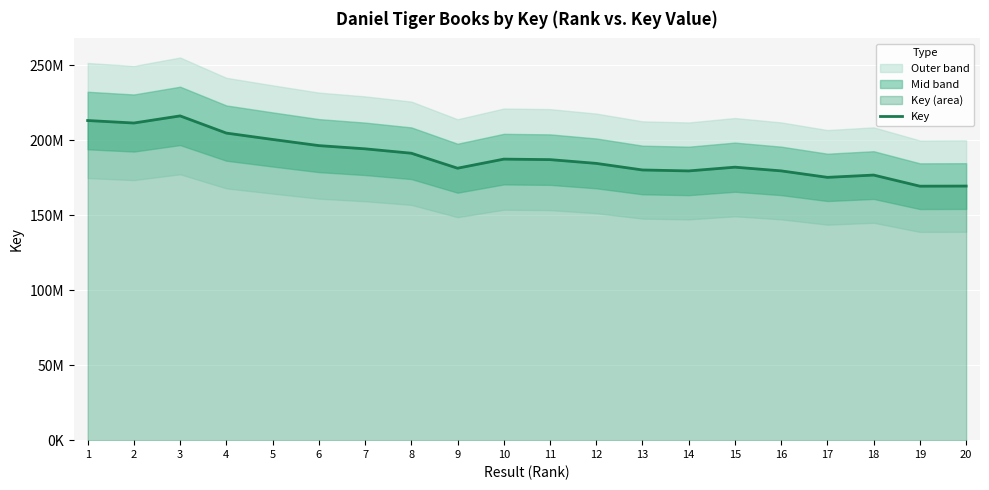

How many data points does each series have?

20